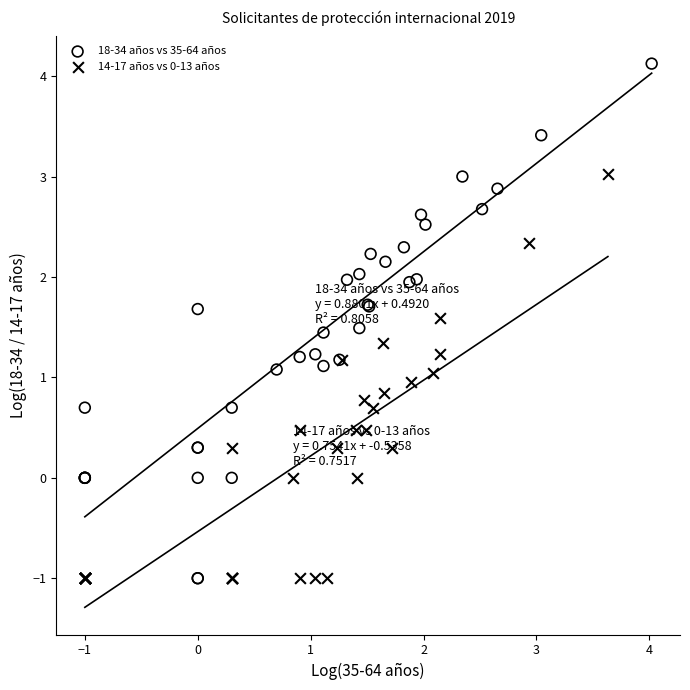

Which series has the largest Y range (max minus min)?

18-34 años vs 35-64 años